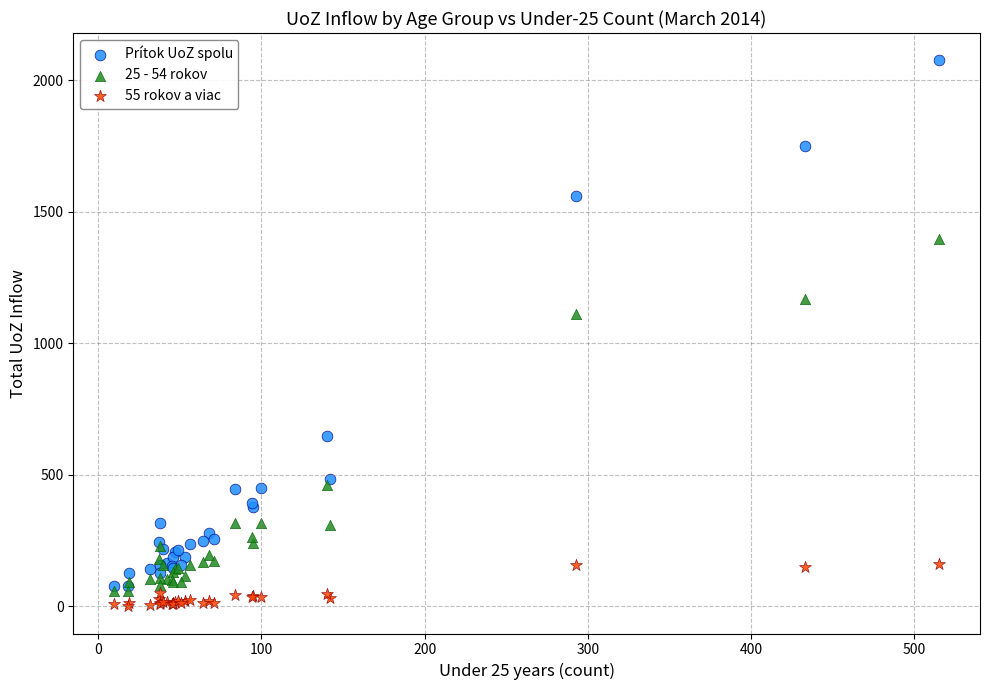

Across all series, what Y value is closest to 1038?

1111